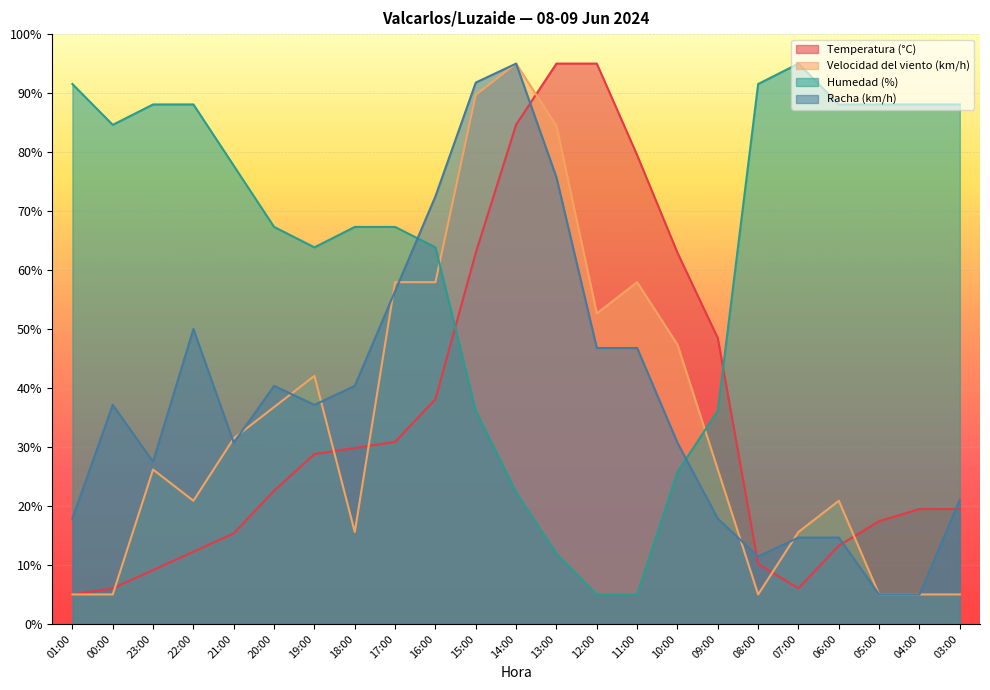

The value of Racha (km/h) at 12:00 is 27.1. True or false?

False